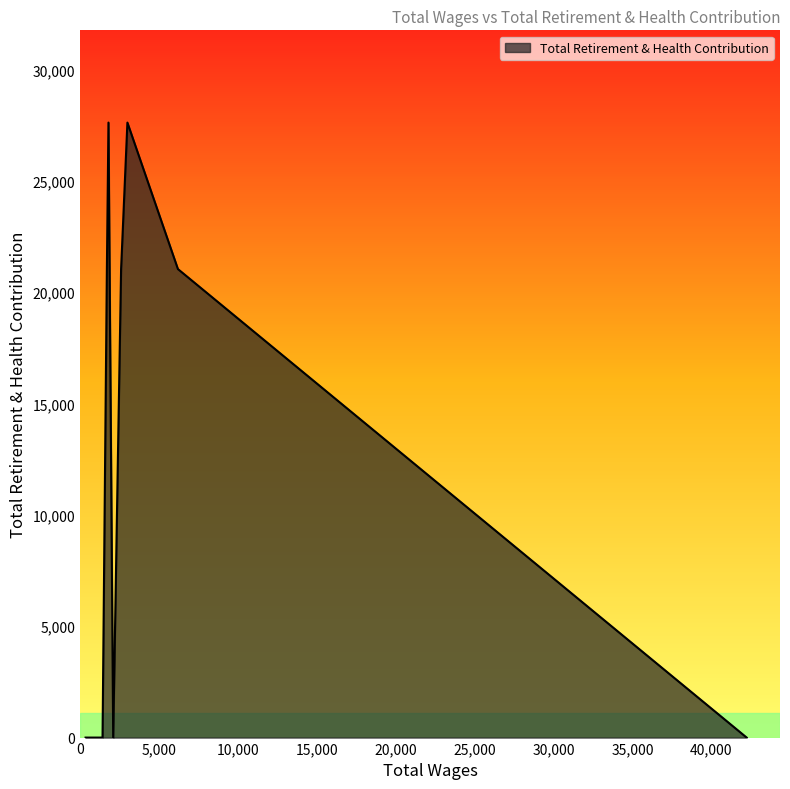

What is the greatest value displayed?

27611